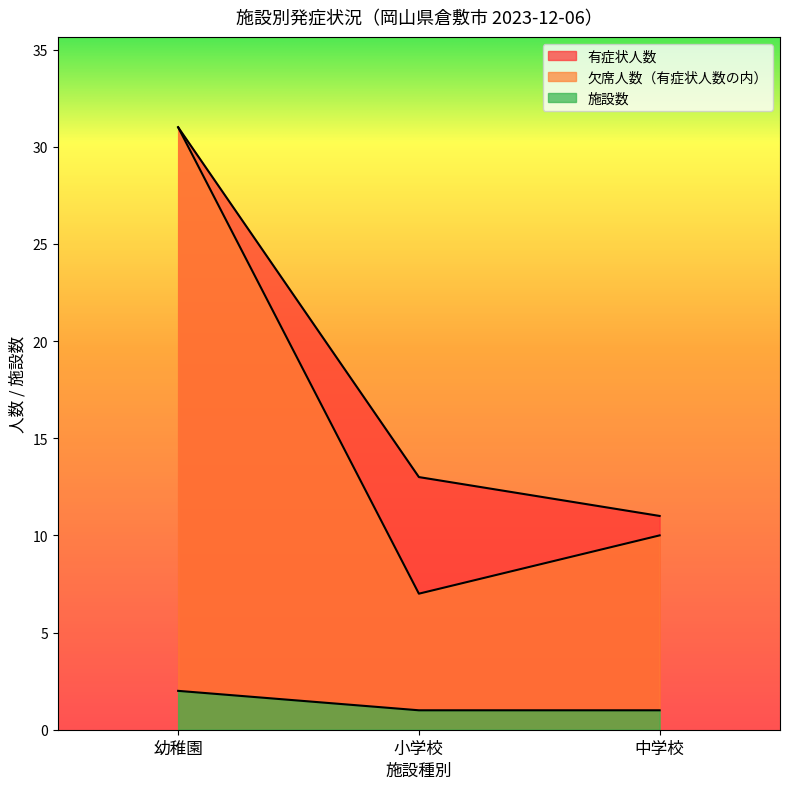

Count the 施設数 values in the range 1 to 2.

3